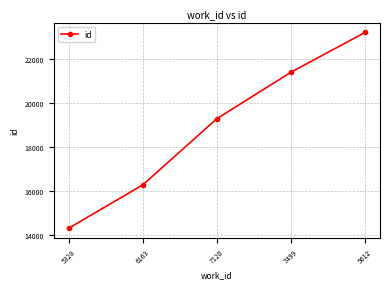

What is the change in value from 7499 to 5612?

+1814